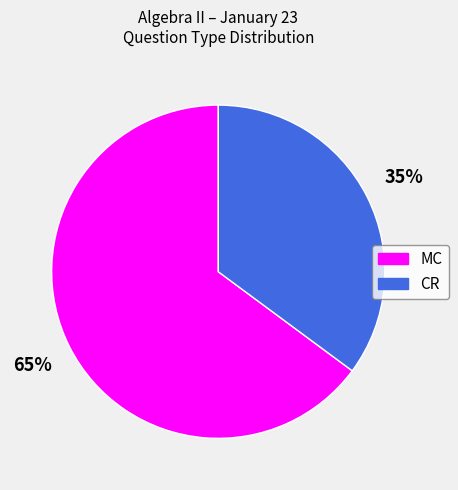

Does any single category account for the majority?

Yes